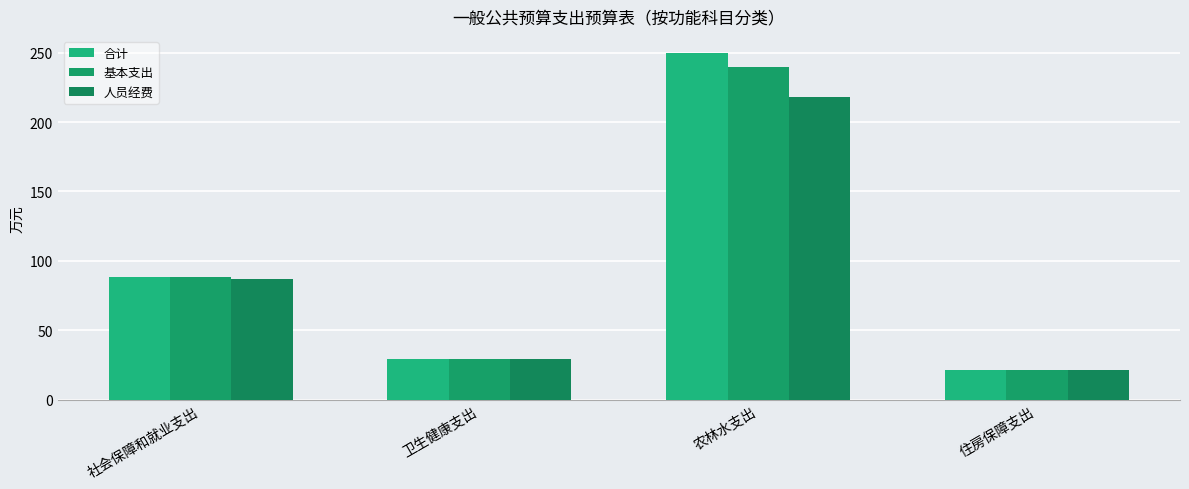

What is the sum of the 合计 values at 住房保障支出 and 农林水支出?

270.8